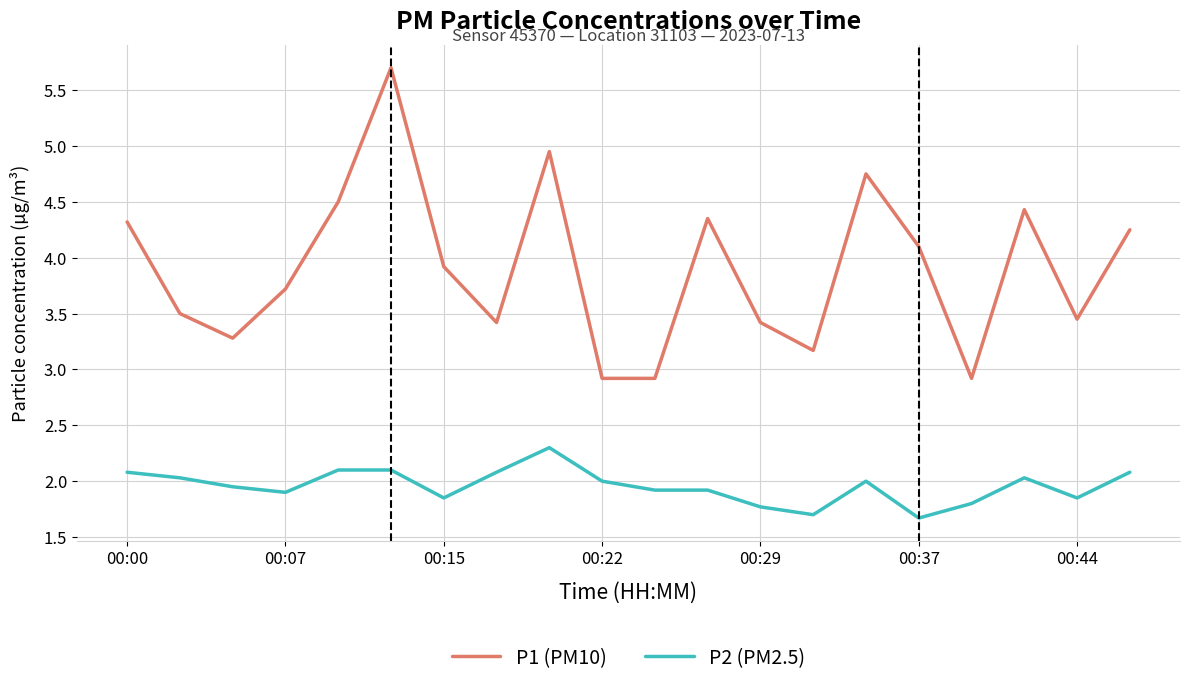

List the series in order of their peak value, lowest first.

P2 (PM2.5), P1 (PM10)